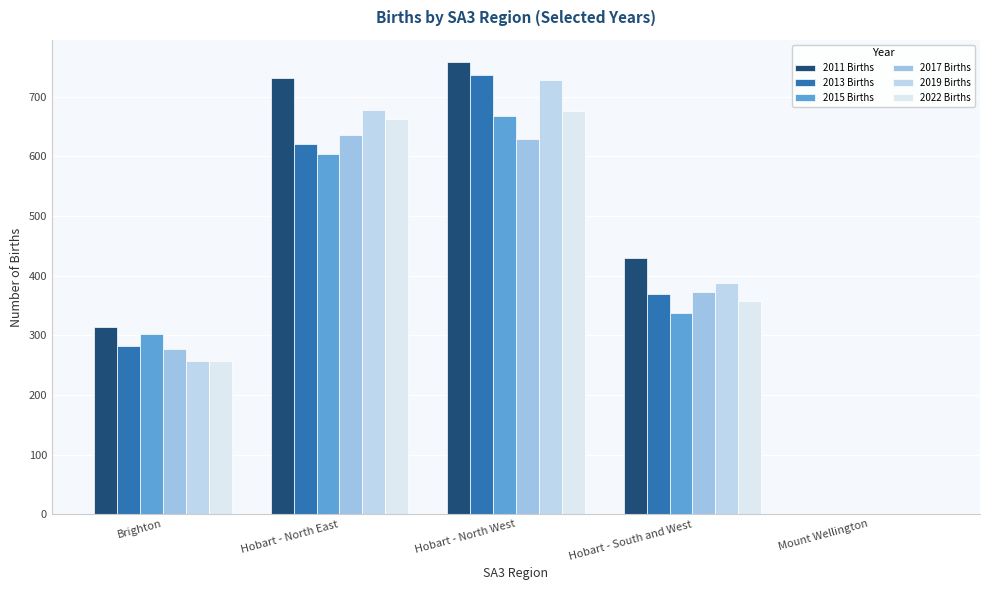

The value of 2011 Births at Mount Wellington is 0. True or false?

True